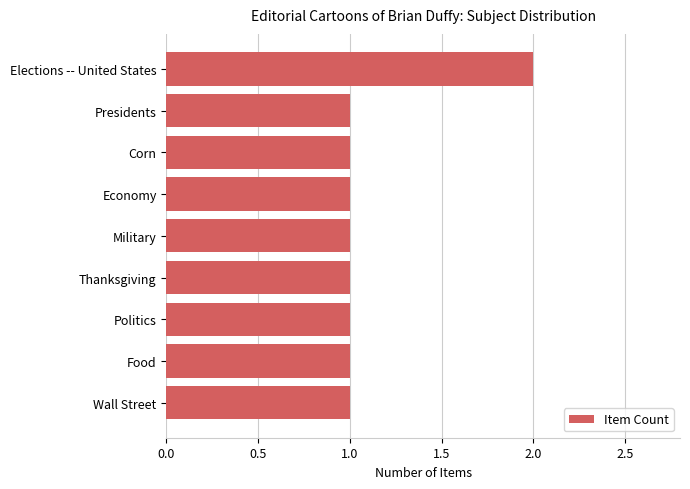

How many bars are there in total?

9